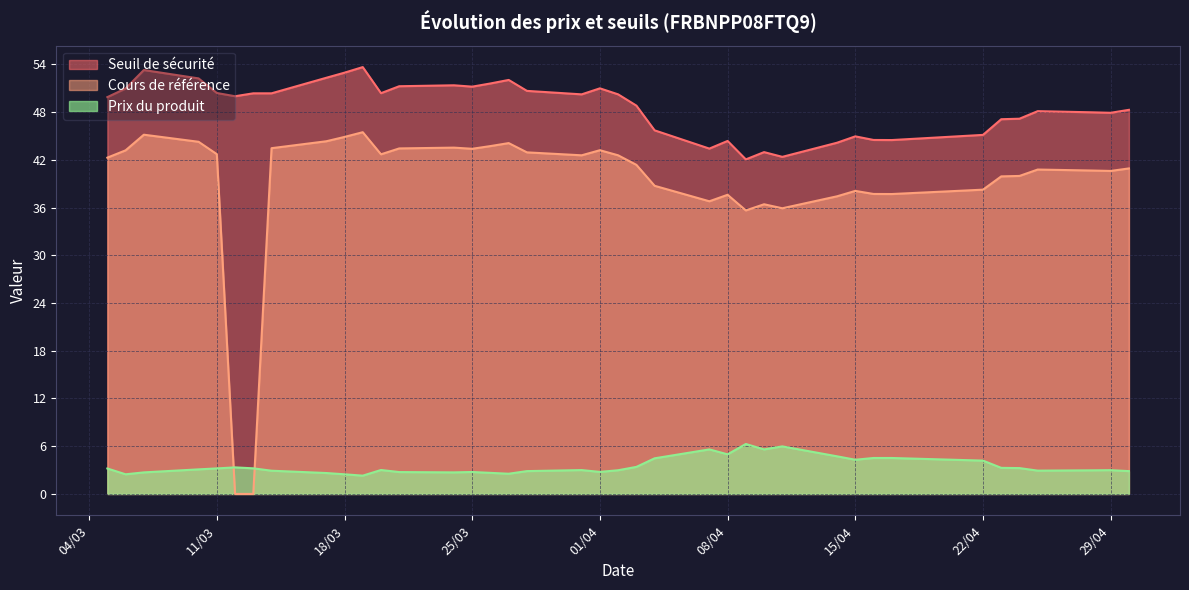

List the series in order of their peak value, highest first.

Seuil de sécurité, Cours de référence, Prix du produit